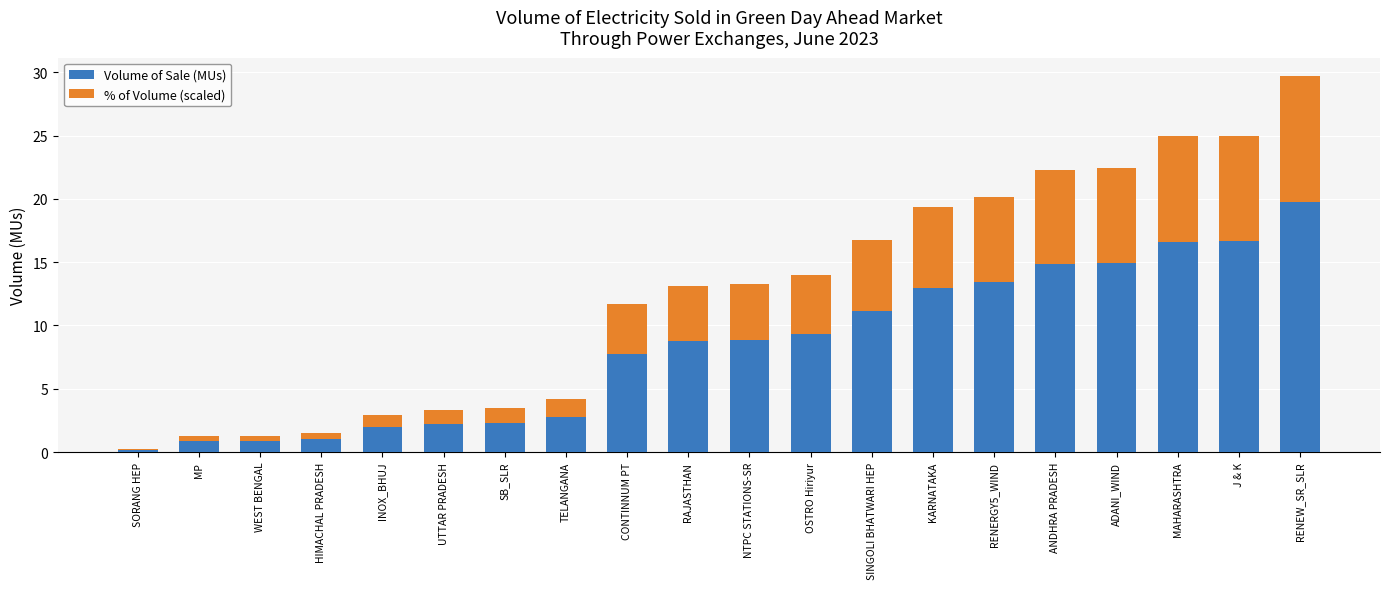

What is the sum of the Volume of Sale (MUs) values at NTPC STATIONS-SR and J & K?

25.5